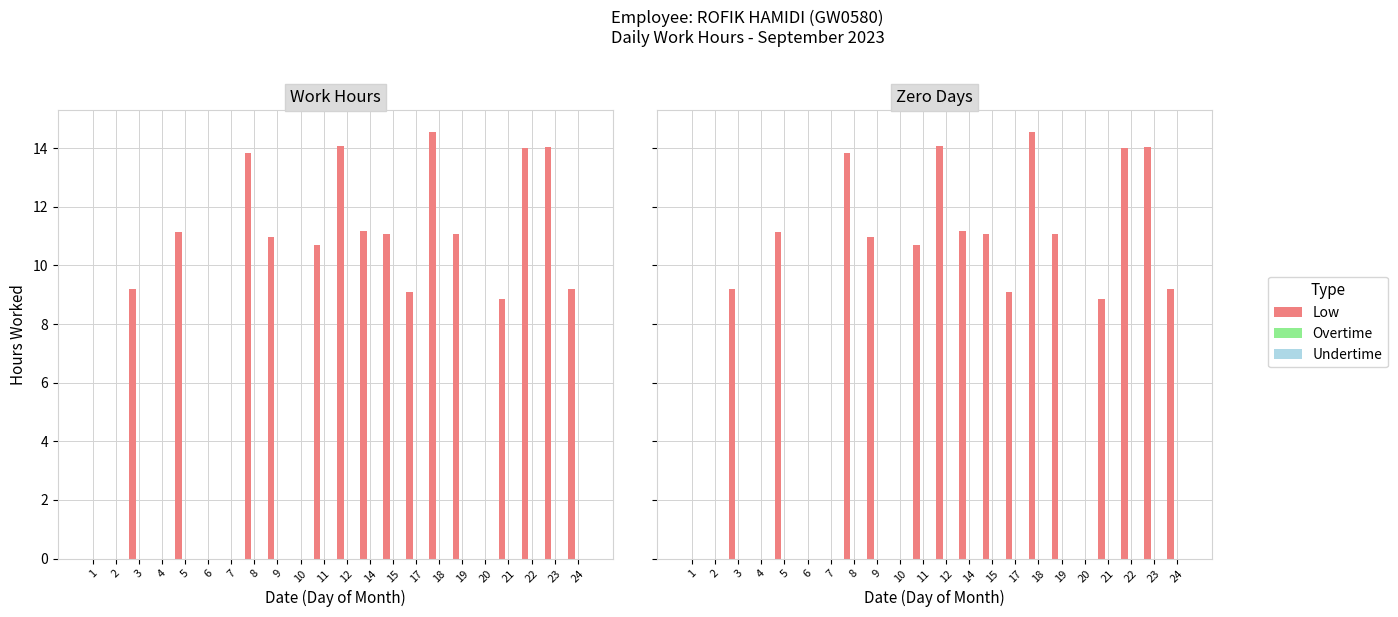

Reading left to right, what are all the values shown in this chart?

Low: 0.0	0.0	9.2	0.0	11.1	0.0	0.0	13.8	11.0	0.0	10.7	14.1	11.2	11.1	9.1	14.6	11.1	0.0	8.9	14.0	14.0	9.2
Overtime: 0.0	0.0	0.0	0.0	0.0	0.0	0.0	0.0	0.0	0.0	0.0	0.0	0.0	0.0	0.0	0.0	0.0	0.0	0.0	0.0	0.0	0.0
Undertime: 0.0	0.0	0.0	0.0	0.0	0.0	0.0	0.0	0.0	0.0	0.0	0.0	0.0	0.0	0.0	0.0	0.0	0.0	0.0	0.0	0.0	0.0